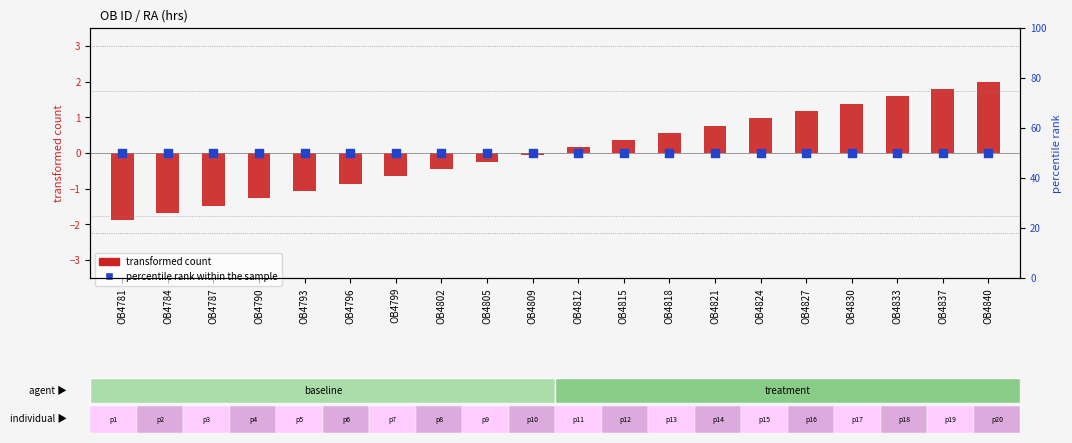

What is the total value across all series at OB4812?

50.2